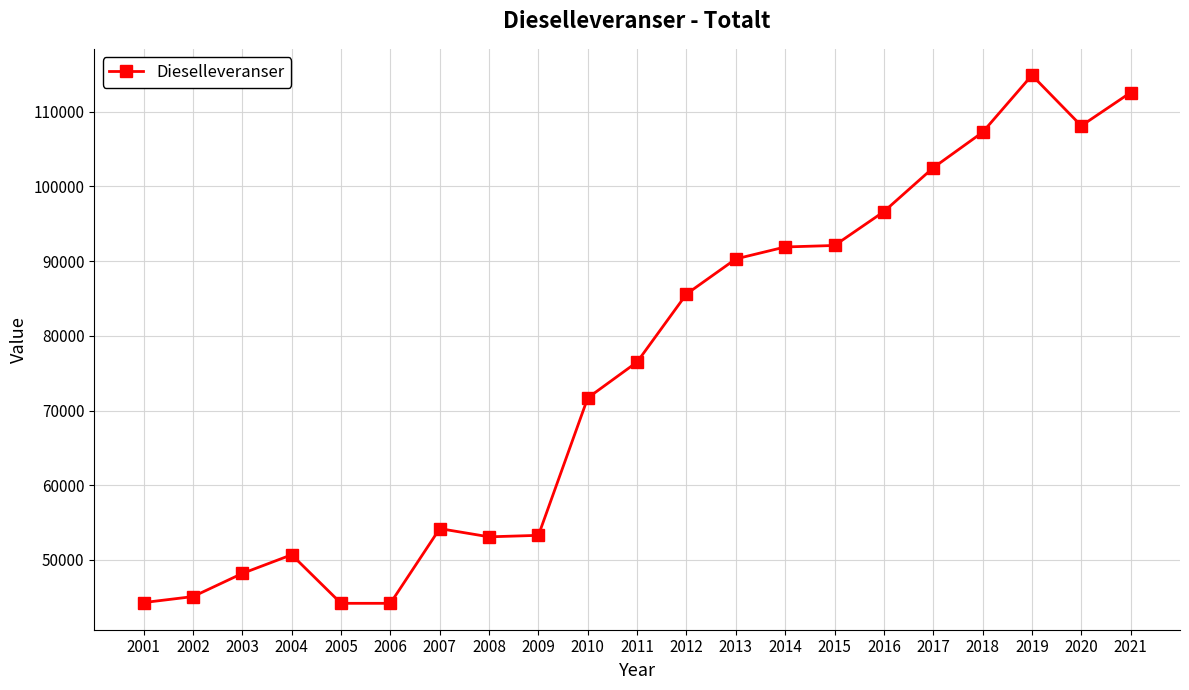

What is the change in value from 2003 to 2017?

+54305